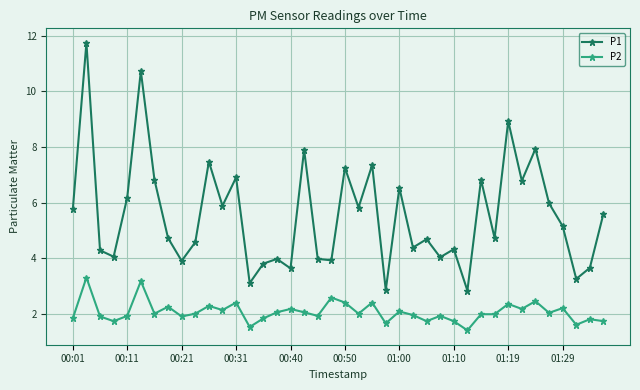

How many interior local valleys does the P1 series have?

14